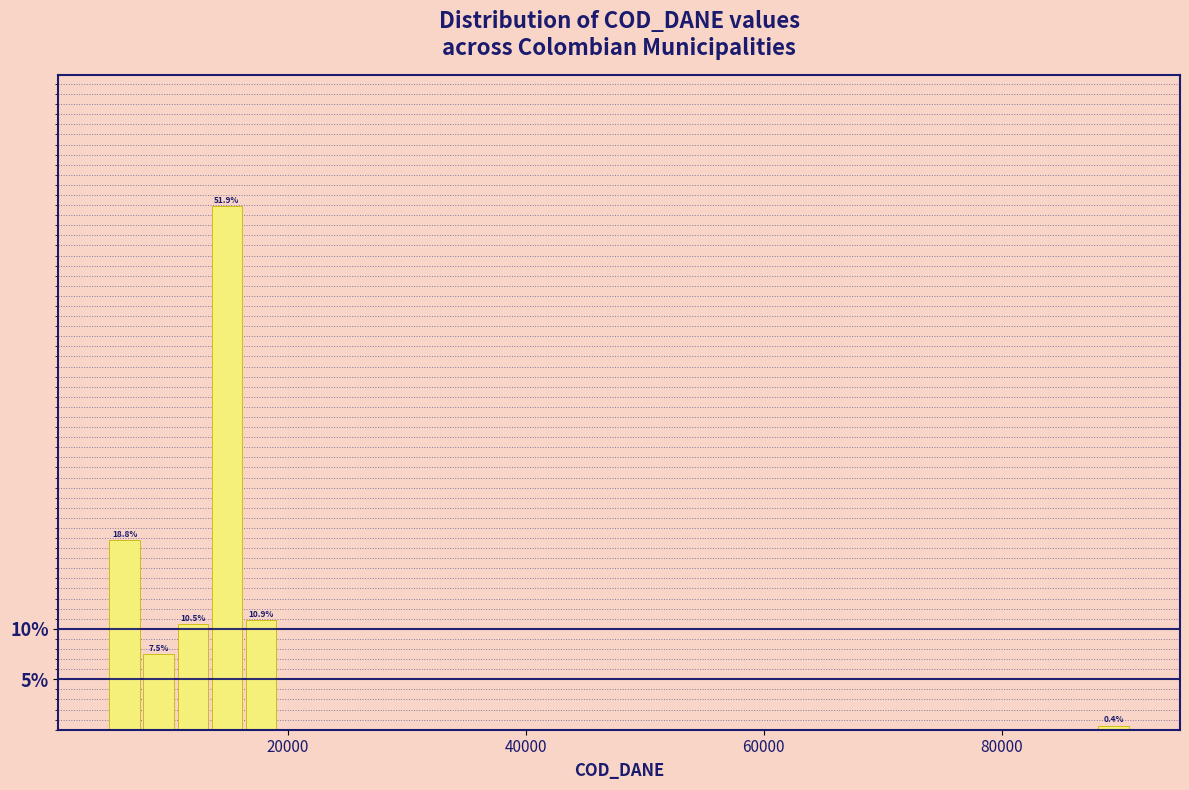

Around what value on the x-axis is the tallest bar? Give the approximate position of its centre, as read against the axis.

14000